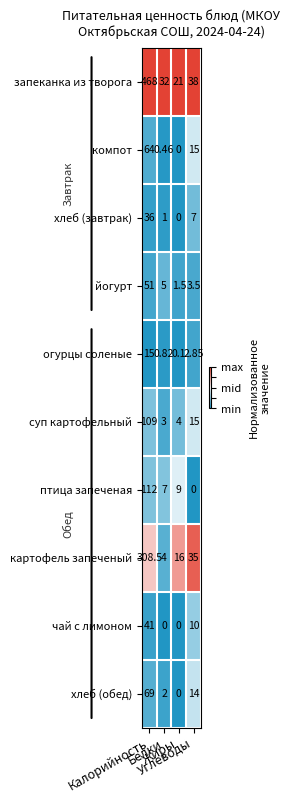

Which series has the largest total across all categories?

запеканка из творога